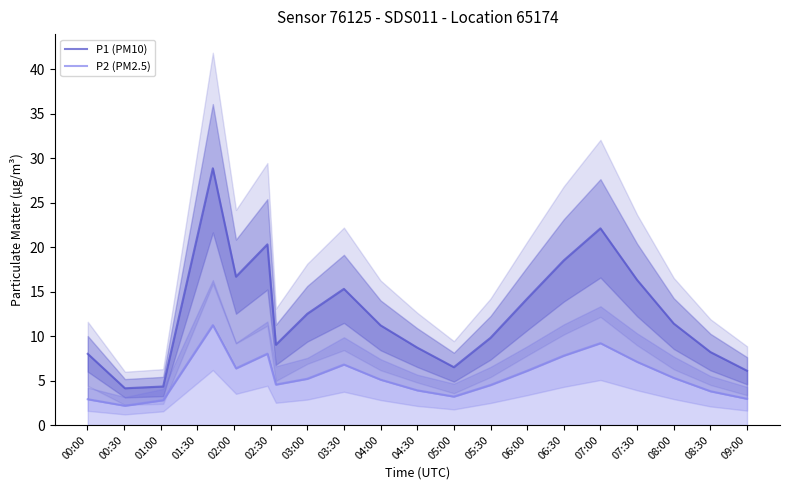

What is the difference between the second highest and second lowest values in the P1 (PM10) series?

17.8